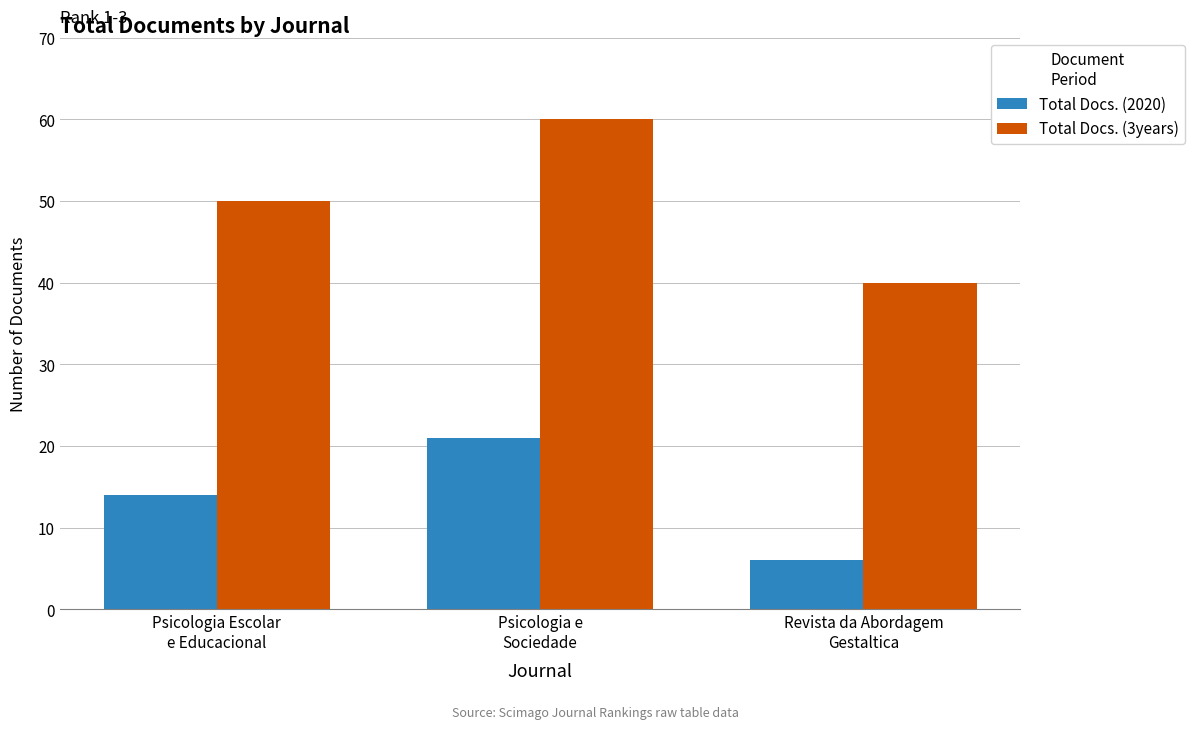

Which series has the largest total across all categories?

Total Docs. (3years)